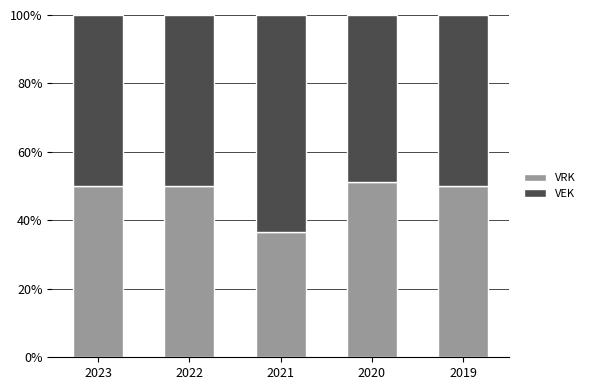

Are the bars grouped side by side (vs. stacked)?

No